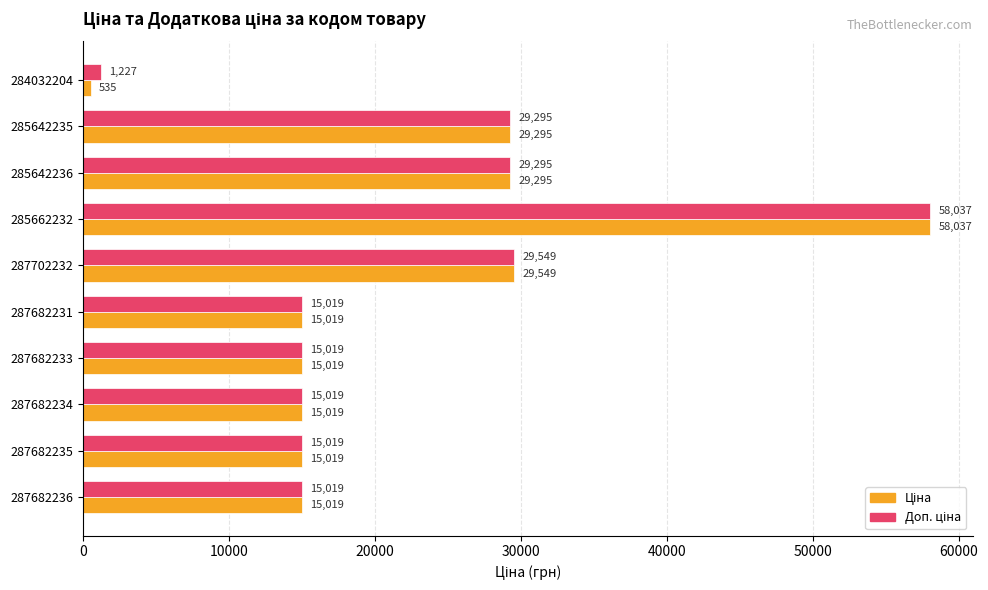

At which category is the sum across all series the highest?

285662232